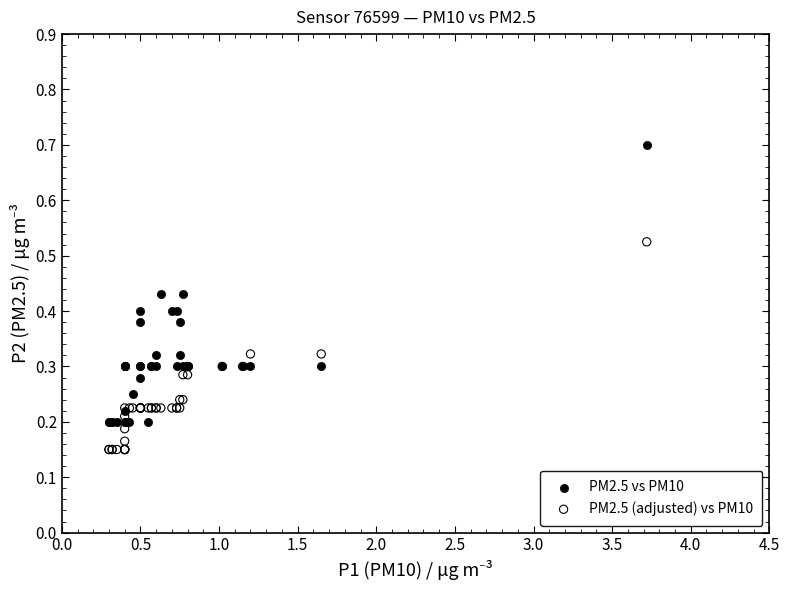

Which series contains the lowest Y value?

PM2.5 (adjusted) vs PM10